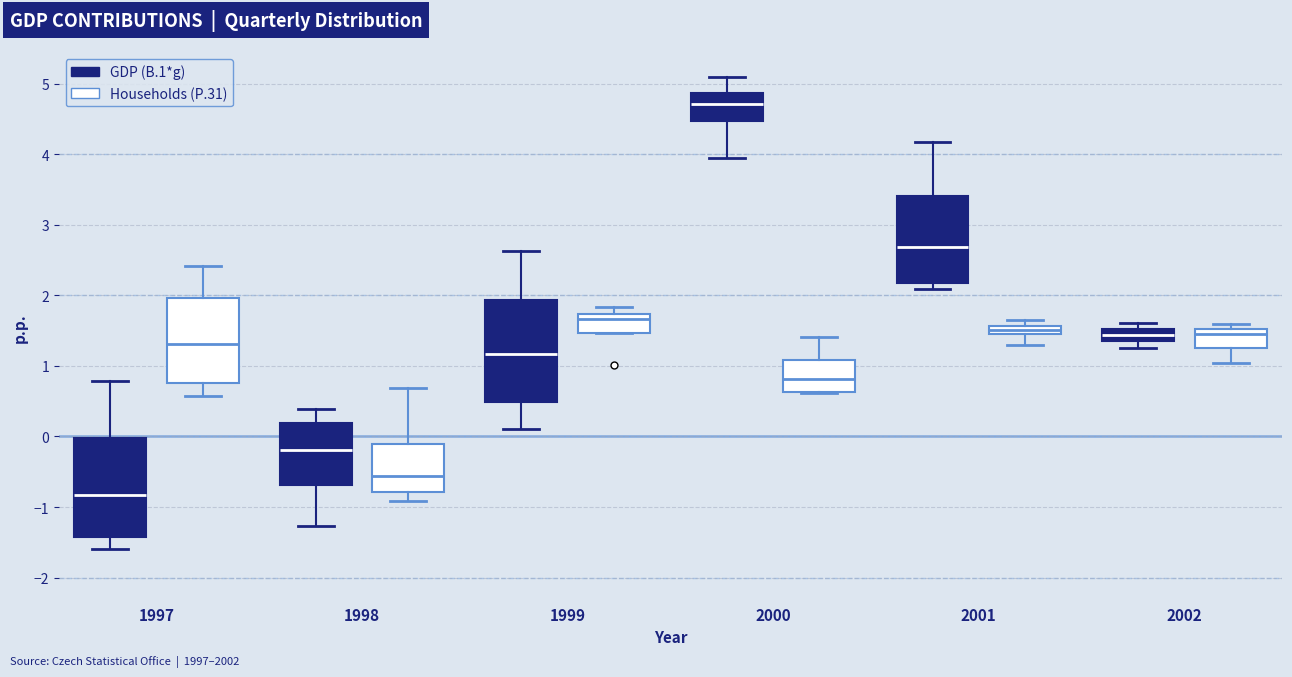

Where does the upper whisker of the box for 2000 (GDP (B.1*g)) end on the y-axis? The values are not printed on the chart, so give them approximately, as read against the axis.

5.1